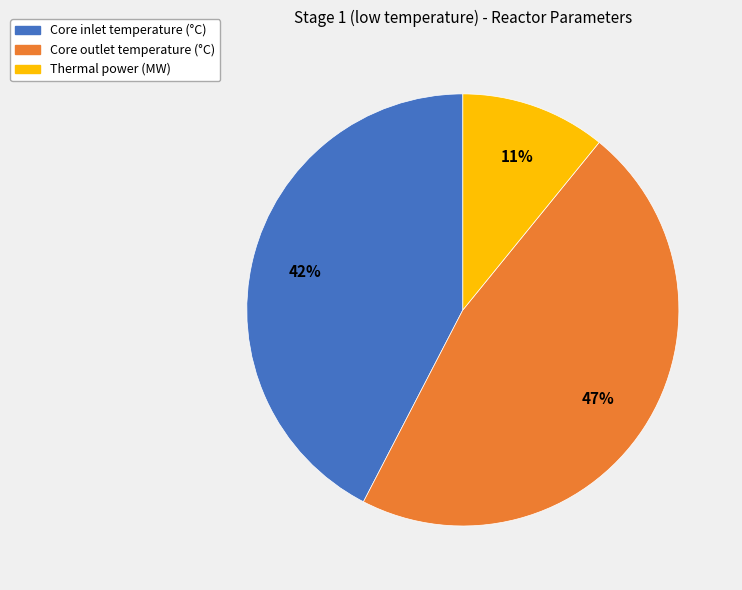

Which has a higher value, Thermal power (MW) or Core inlet temperature (°С)?

Core inlet temperature (°С)